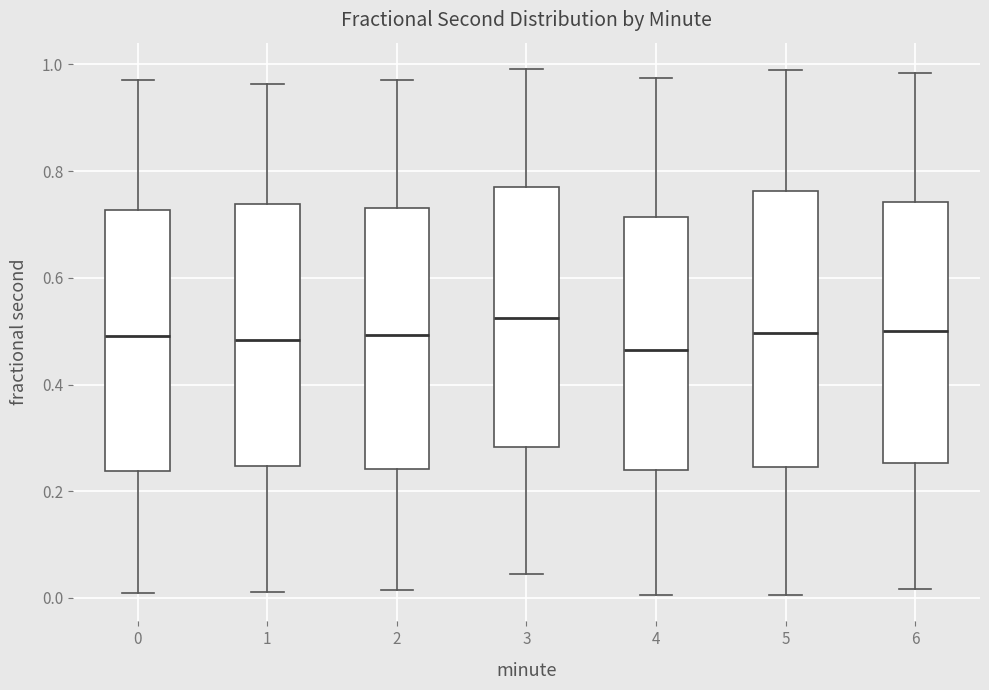

Reading left to right, transcribe this box plot: for each box, give where its median line is, the range the box spans, and where its two whiskers end, as read against the y-axis. The values are not printed on the chart, so give them approximately, as read against the axis.

0: median 0.50, box 0.24 to 0.72, whiskers 0.00 to 0.98
1: median 0.48, box 0.24 to 0.74, whiskers 0.02 to 0.96
2: median 0.50, box 0.24 to 0.74, whiskers 0.02 to 0.98
3: median 0.52, box 0.28 to 0.78, whiskers 0.04 to 1.00
4: median 0.46, box 0.24 to 0.72, whiskers 0.00 to 0.98
5: median 0.50, box 0.24 to 0.76, whiskers 0.00 to 1.00
6: median 0.50, box 0.26 to 0.74, whiskers 0.02 to 0.98